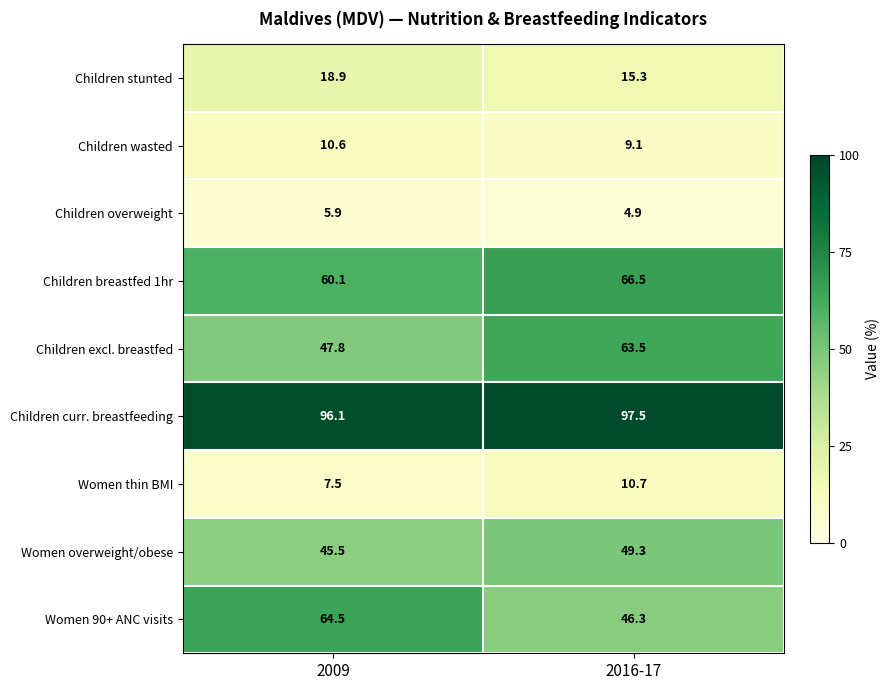

Which series has the largest range (max minus min)?

Women 90+ ANC visits